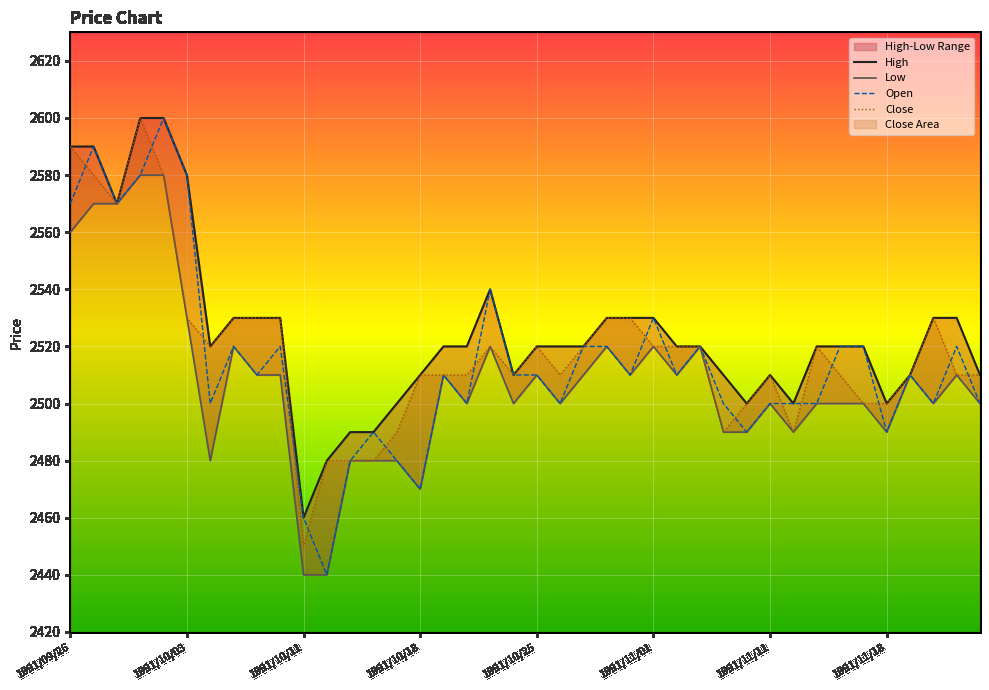

Which series ends up on top after the final intersection of Close and Open?

Close